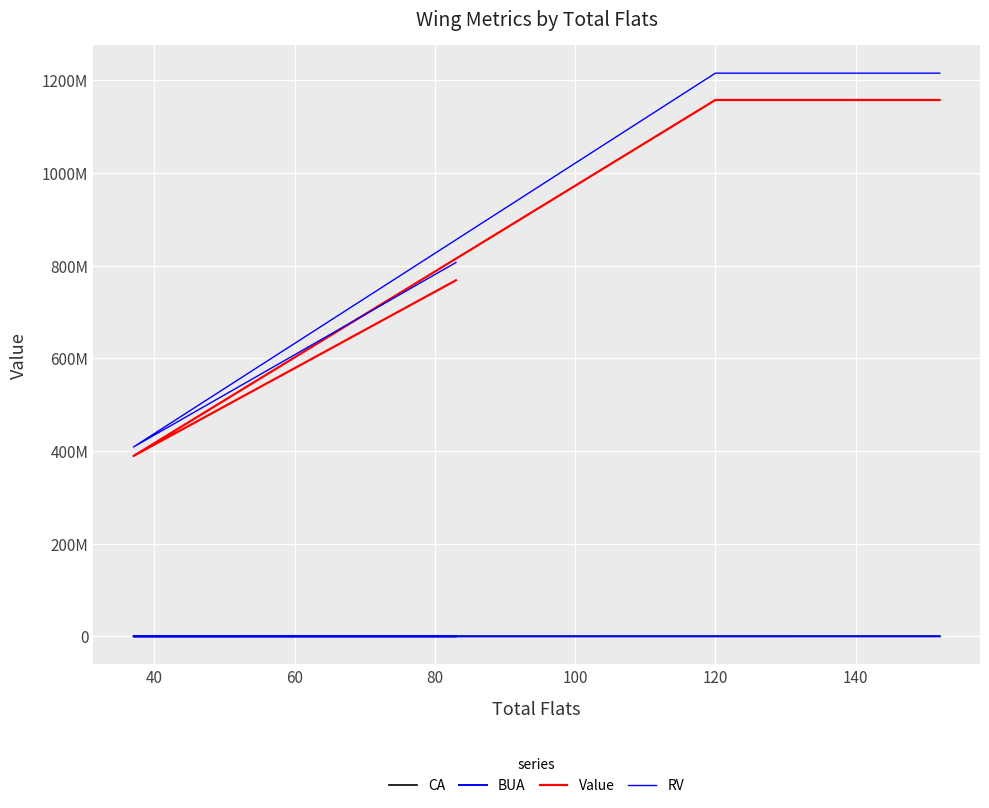

True or false: RV and BUA cross at least once.

False